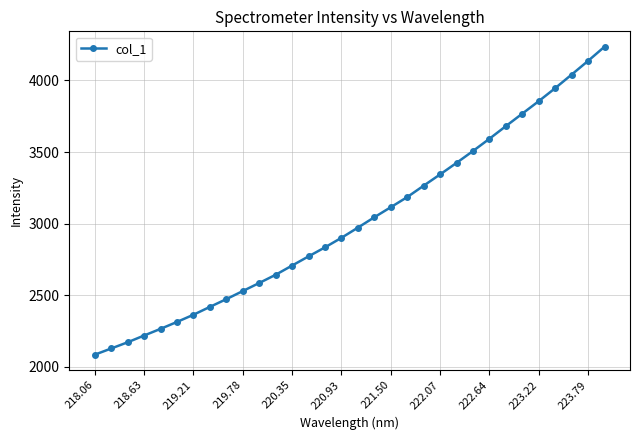

True or false: there are more than 2 points higher than both neighbors.

False